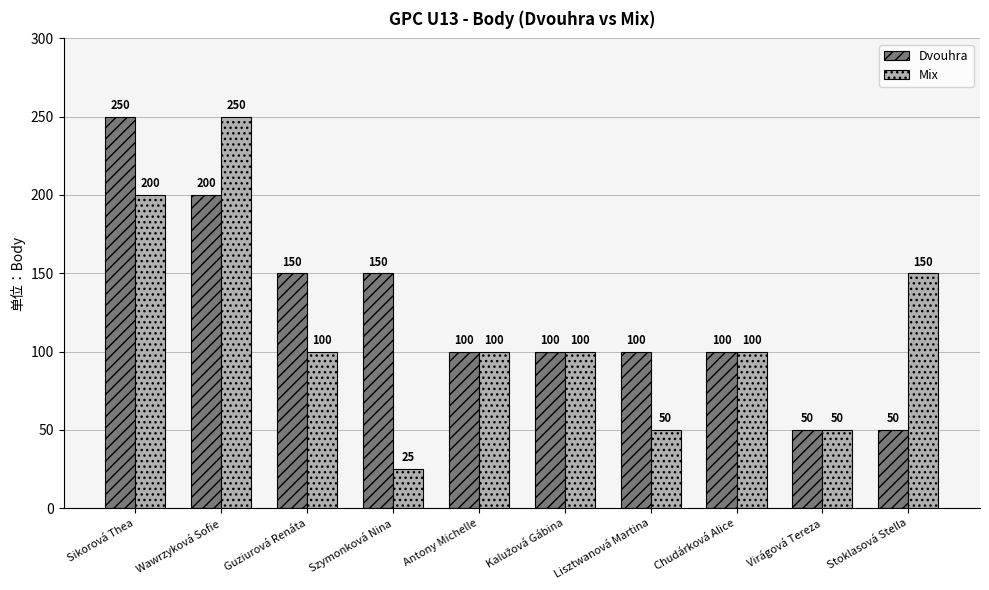

What is the maximum value shown in the chart?

250